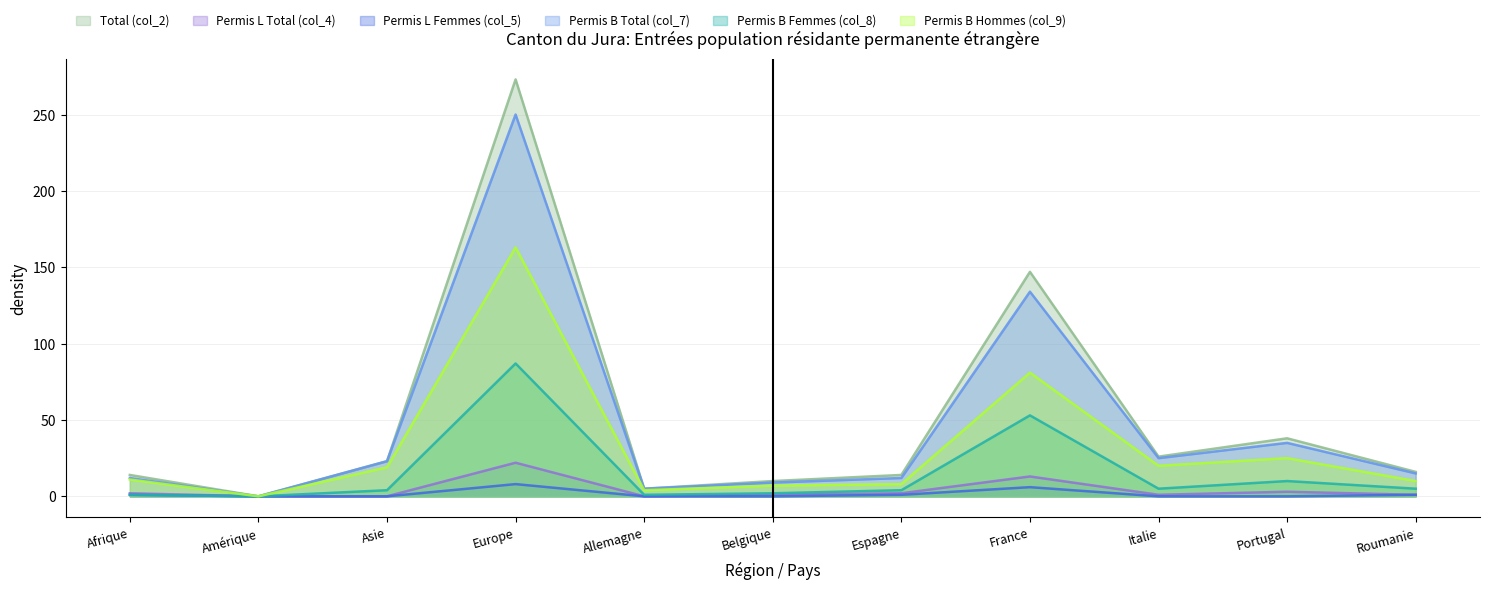

What is the greatest value displayed?

273